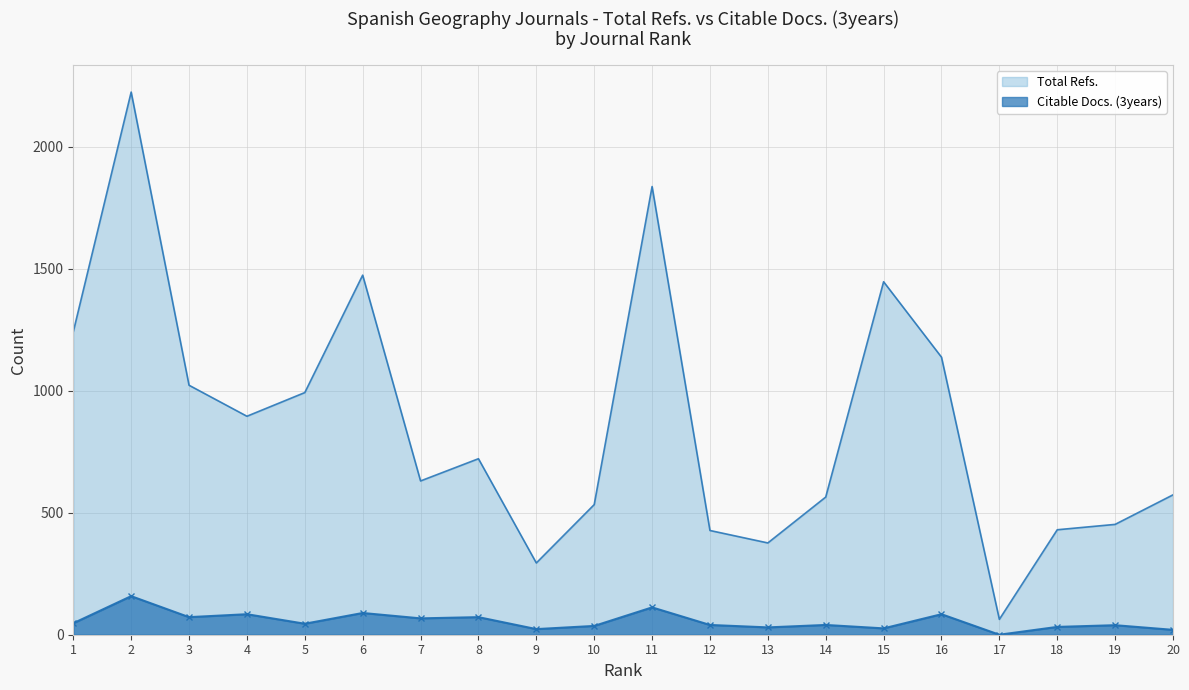

Reading left to right, what are all the values shown in this chart?

Total Refs.: 1241	2223	1022	895	992	1473	630	721	294	533	1836	427	376	564	1446	1137	63	430	452	573
Citable Docs. (3years): 47	158	72	84	45	89	67	72	23	36	112	40	30	40	26	84	0	32	39	20